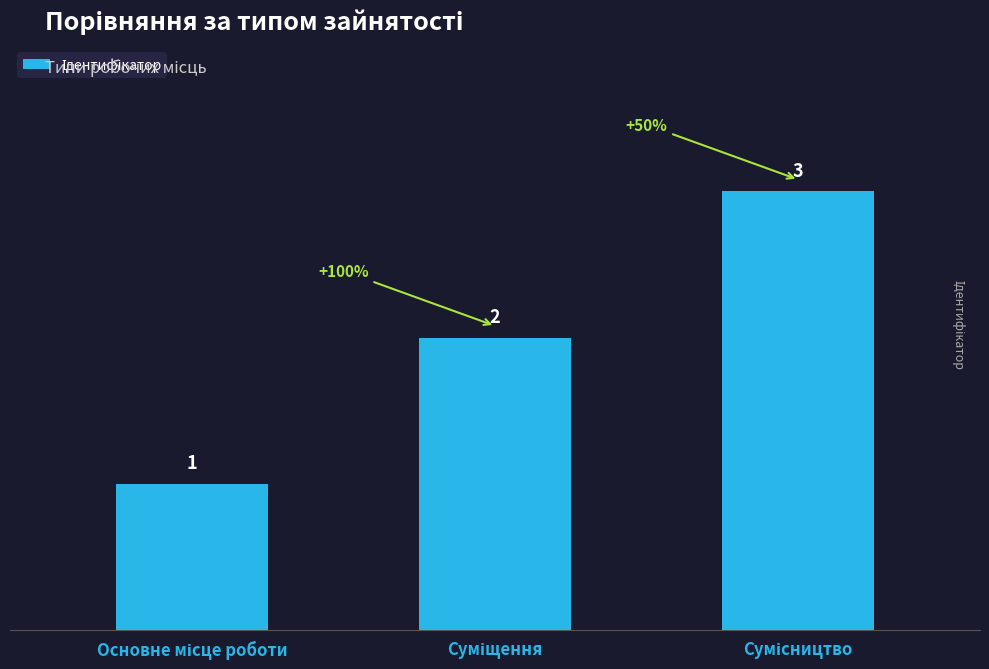

What is the sum of all values?

6